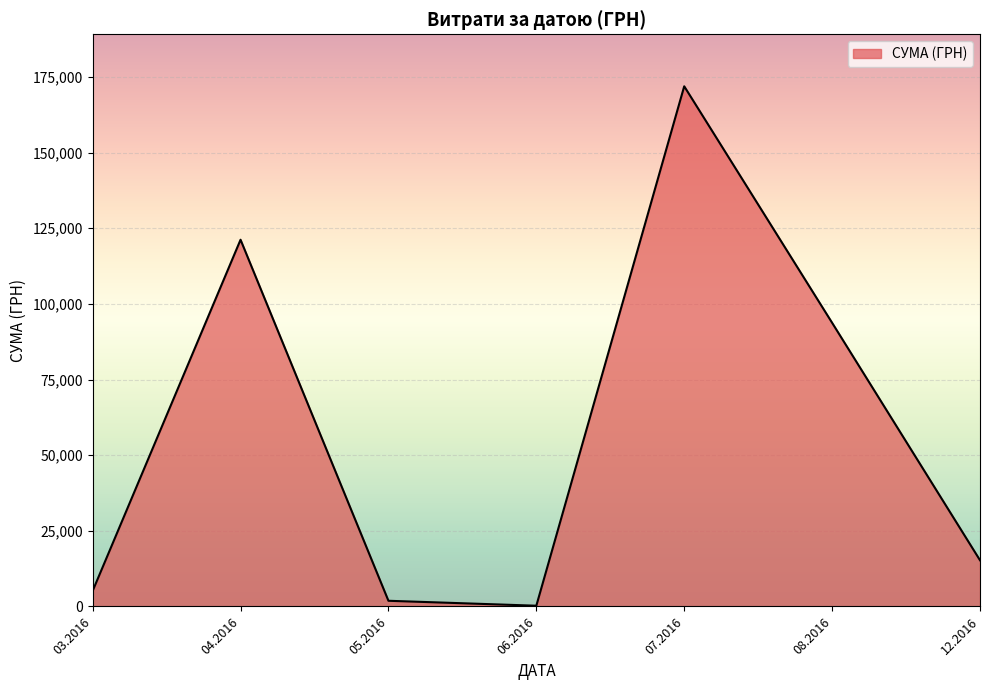

How many interior local peaks (higher than both neighbors) does the data have?

2